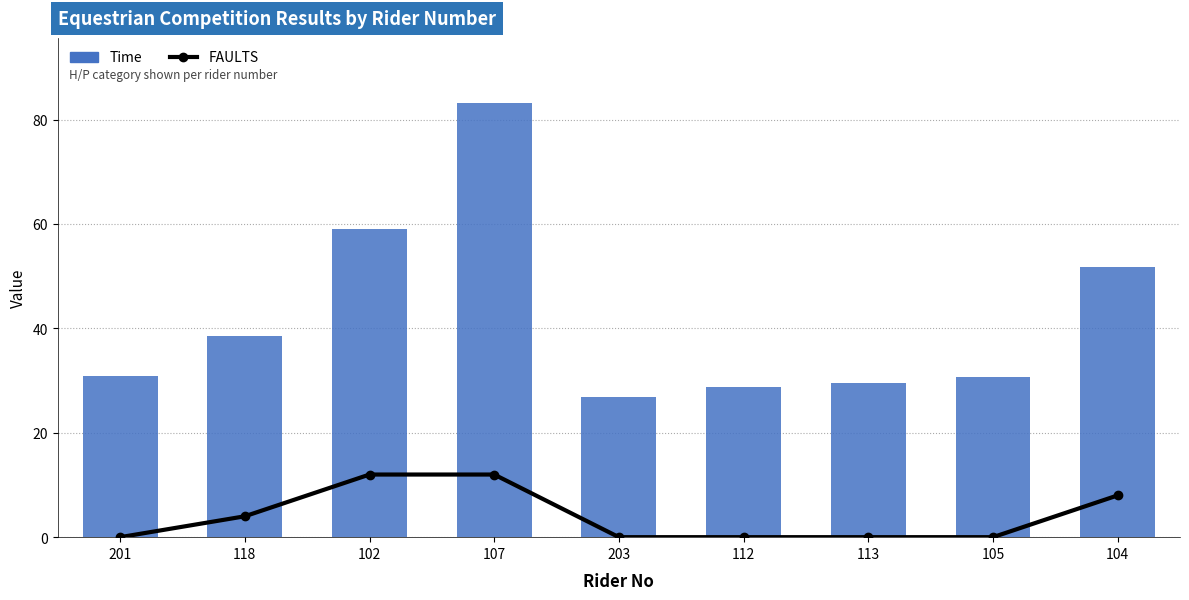

Which series has the largest total across all categories?

Time